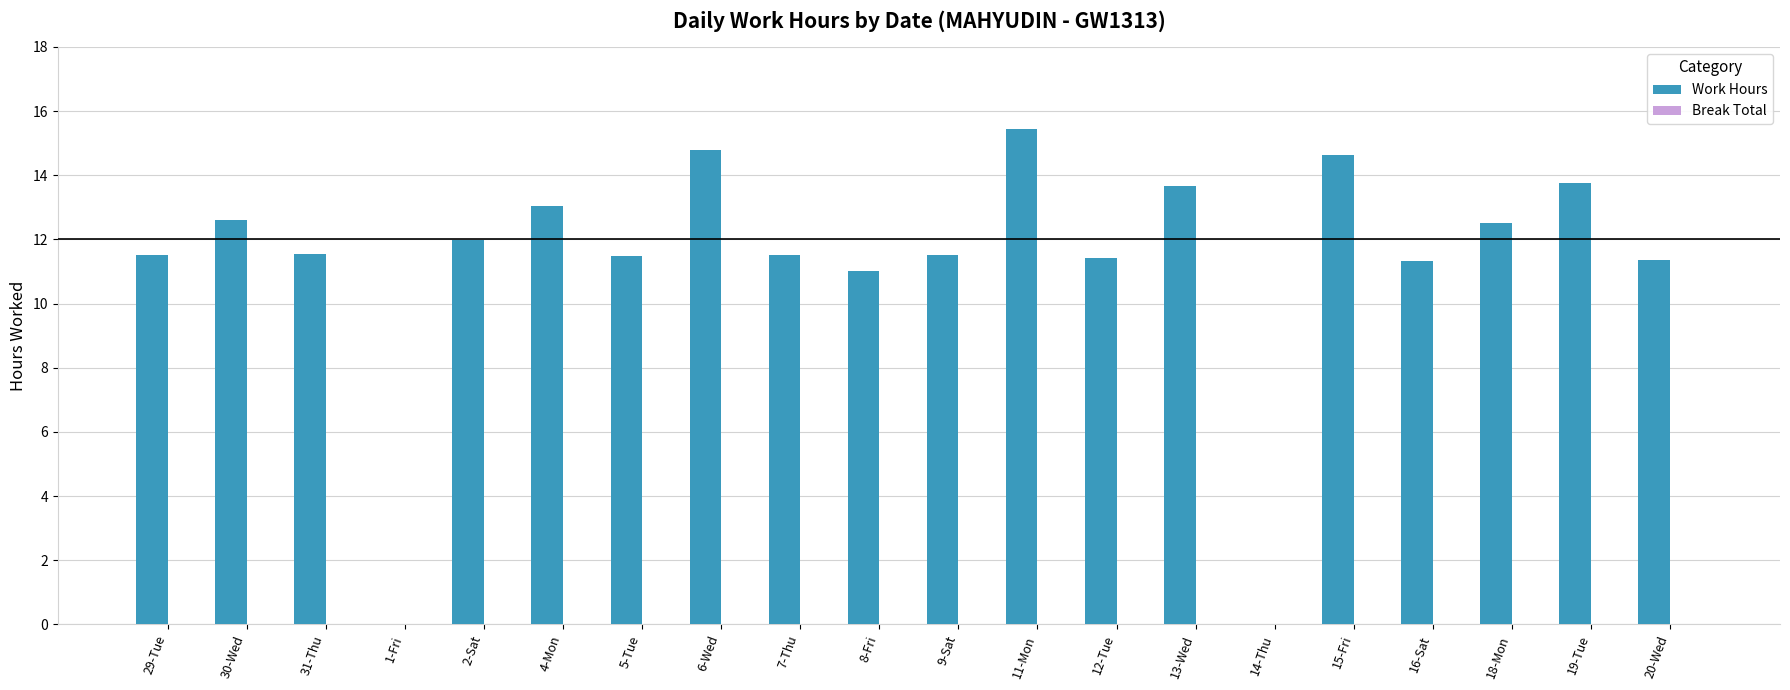

Are the bars horizontal?

No